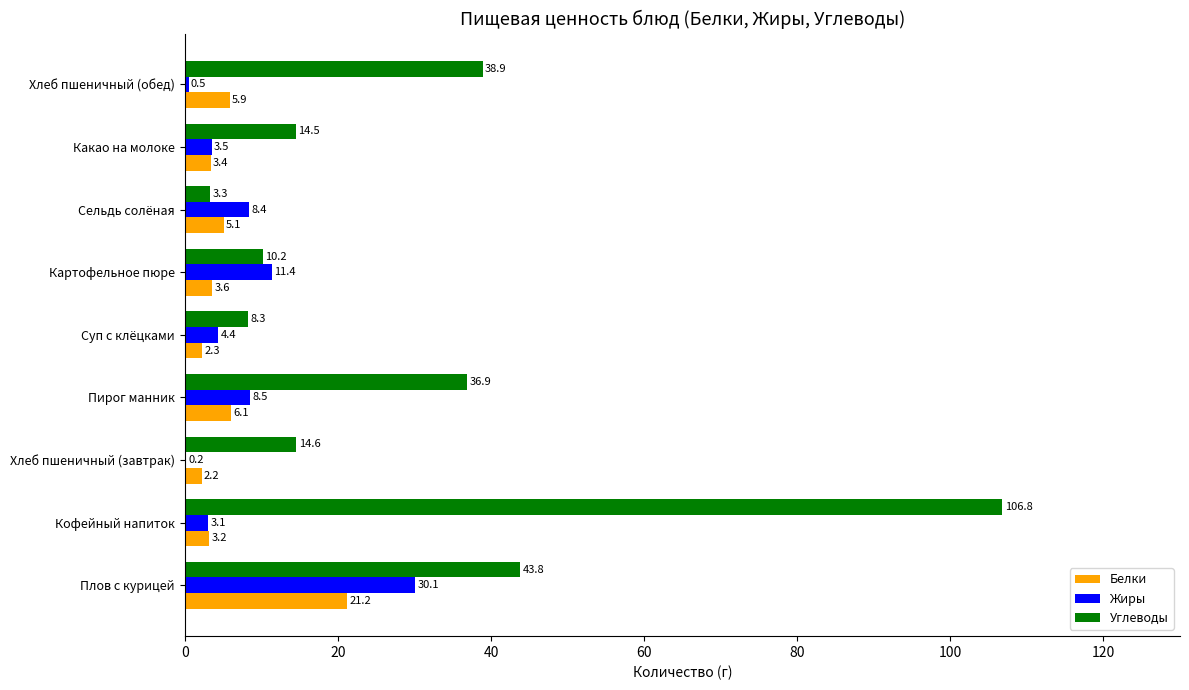

What is the average value of the Жиры series?

7.8